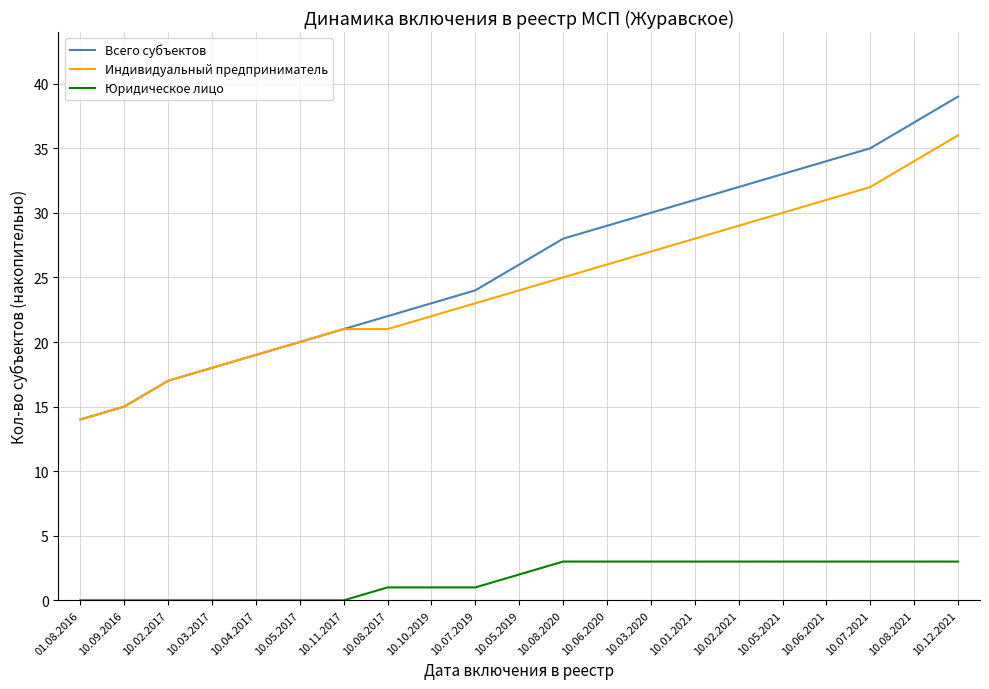

What is the total value across all series at 10.03.2017?

36